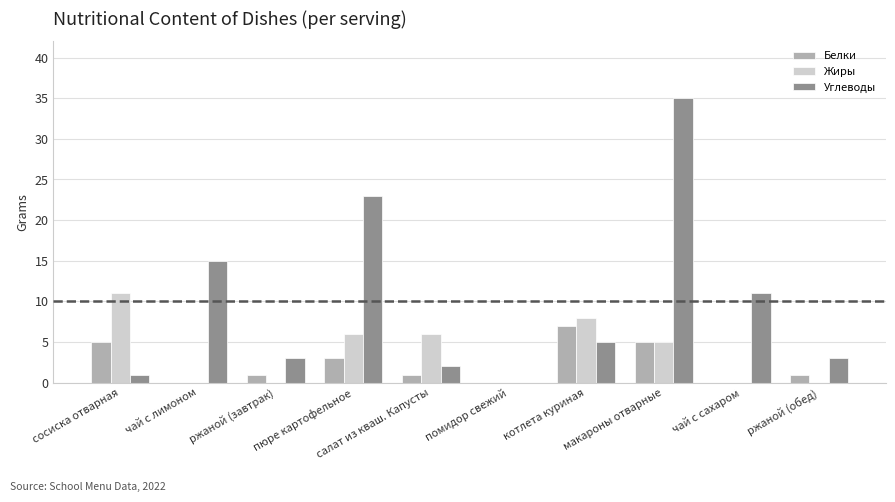

The value of Жиры at чай с сахаром is 0. True or false?

True